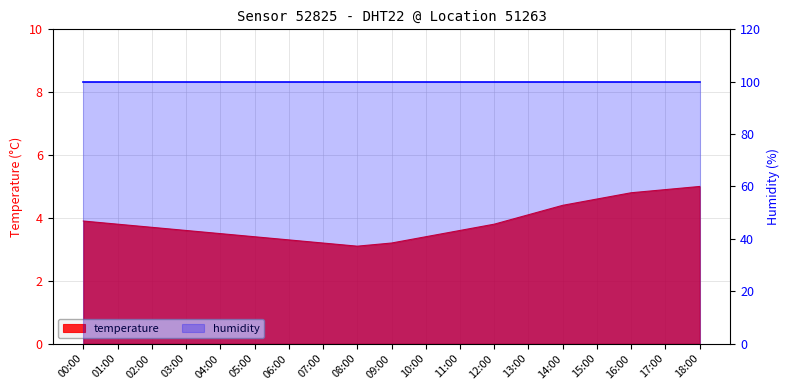

What is the value of the 18th point from the left?

4.9